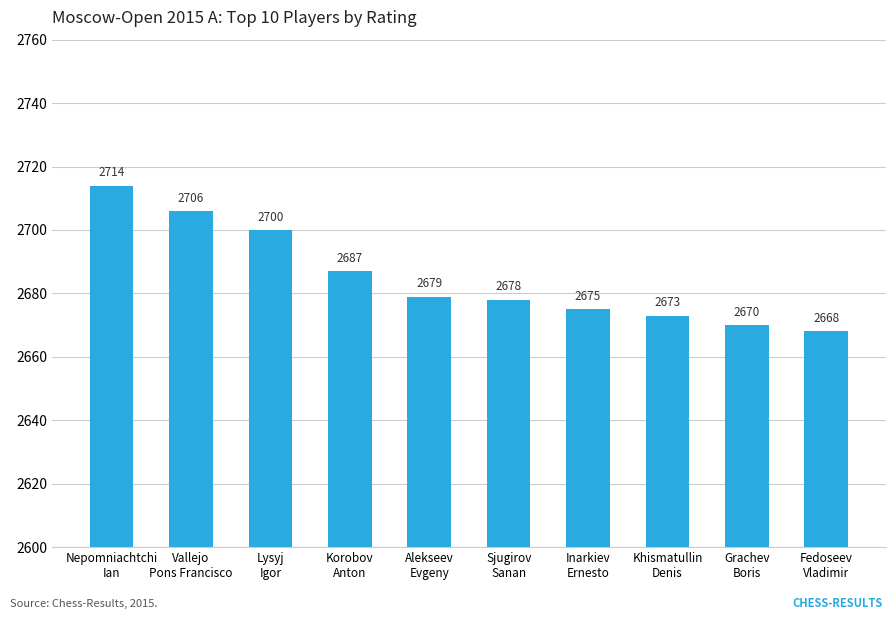

How many bars are there in total?

10